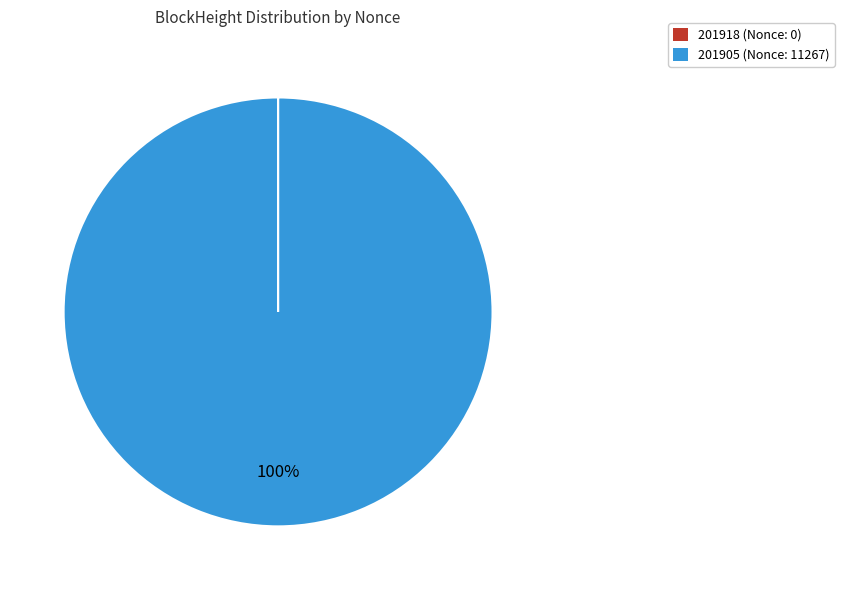

To the nearest percent, what portion does 201905 represent?

100%